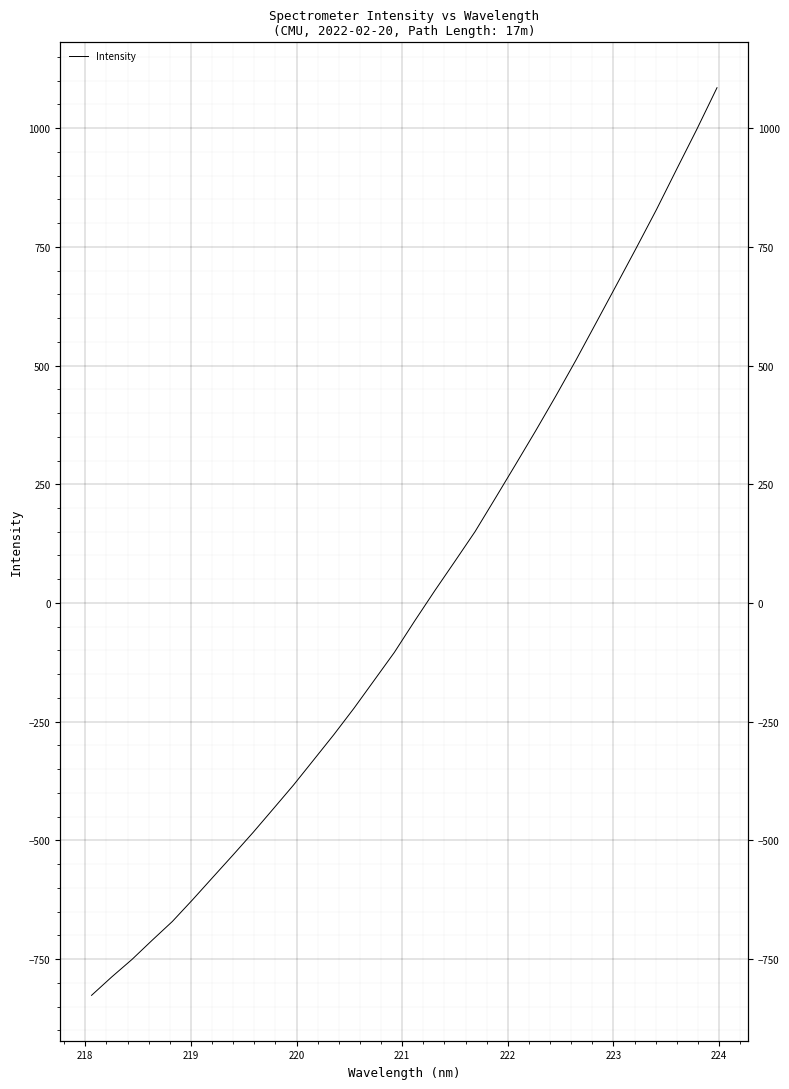

Is this an area chart (filled region under the line)?

No